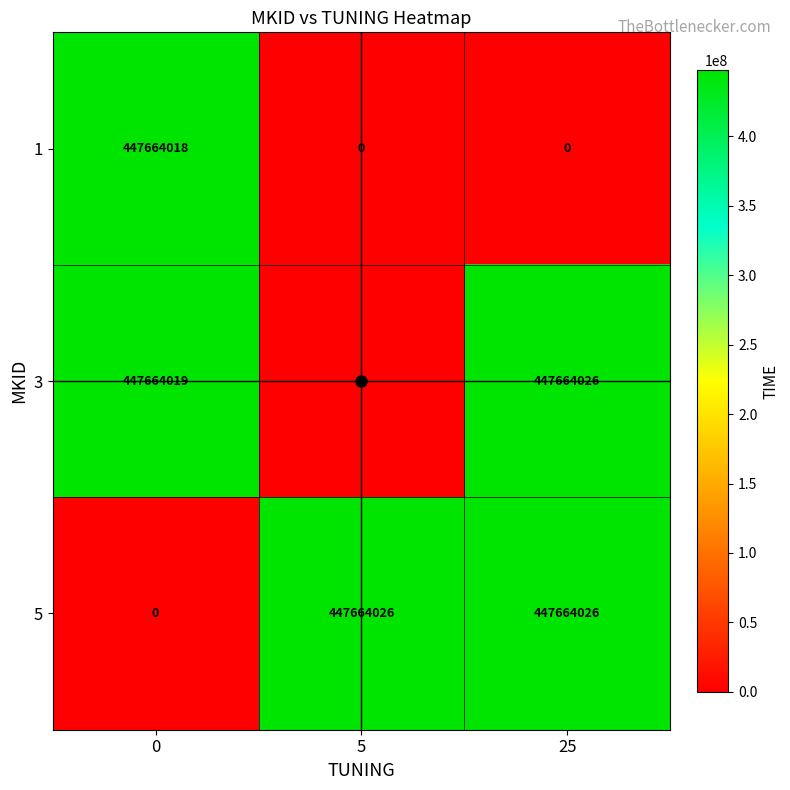

At which label does 3 reach its peak?

25